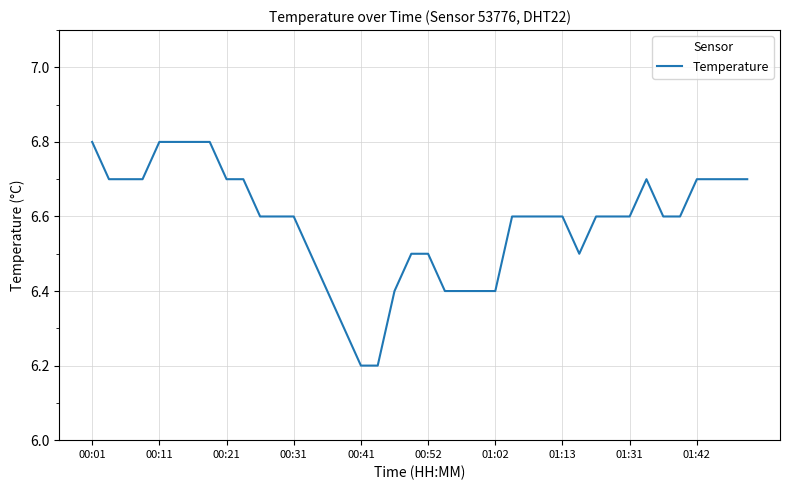

Reading left to right, what are all the values shown in this chart?

6.8	6.7	6.7	6.7	6.8	6.8	6.8	6.8	6.7	6.7	6.6	6.6	6.6	6.5	6.4	6.3	6.2	6.2	6.4	6.5	6.5	6.4	6.4	6.4	6.4	6.6	6.6	6.6	6.6	6.5	6.6	6.6	6.6	6.7	6.6	6.6	6.7	6.7	6.7	6.7